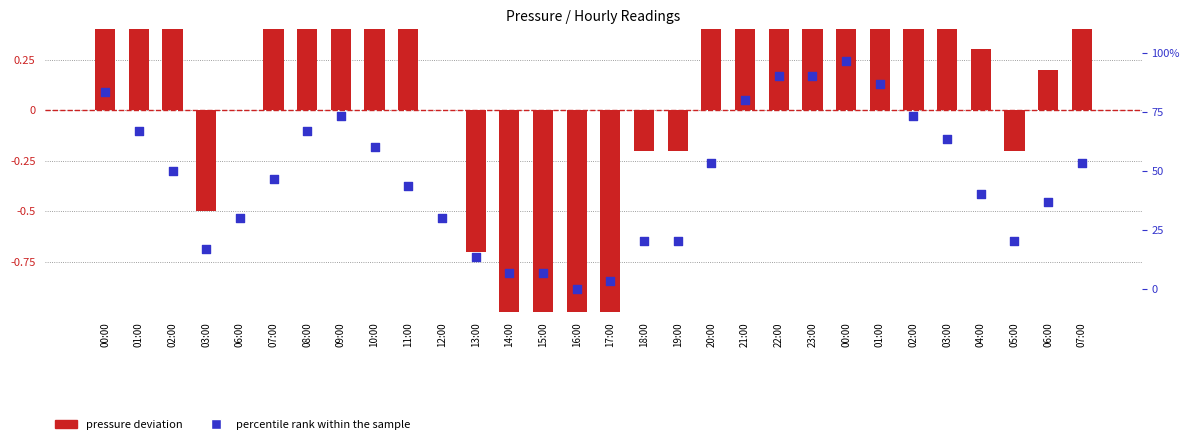

What is the total value across all series at 21:00?

2.4